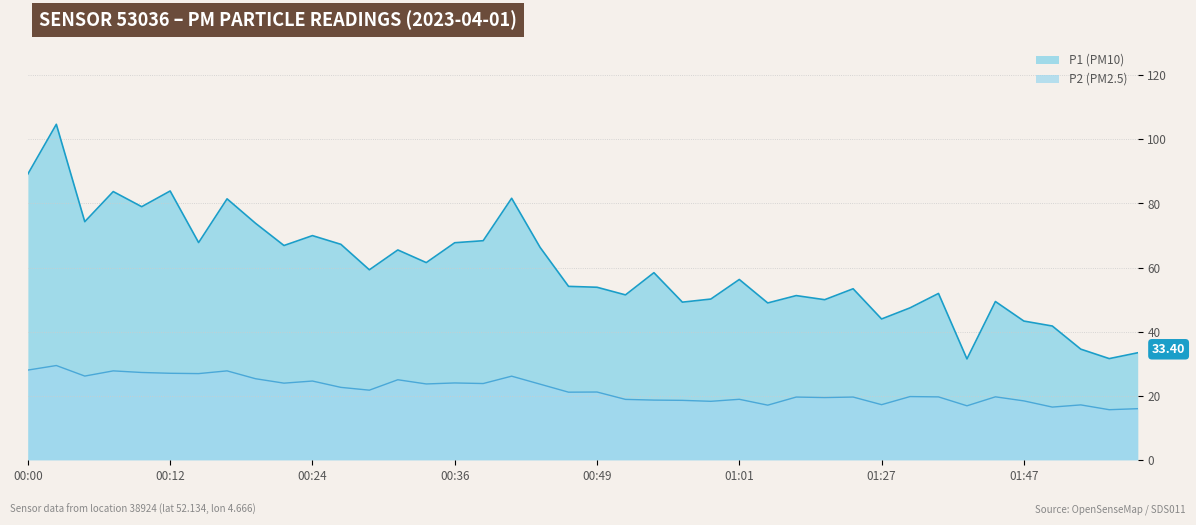

Reading right to left, extract all data points from this chart.

P1: 33.4	31.6	34.5	41.8	43.3	49.4	31.5	51.9	47.4	44.0	53.4	50.0	51.2	49.0	56.3	50.2	49.2	58.4	51.5	53.9	54.1	66.3	81.6	68.4	67.8	61.5	65.5	59.3	67.2	70.0	66.9	73.8	81.5	67.8	83.9	79.0	83.7	74.3	104.7	89.2
P2: 15.9	15.6	17.1	16.4	18.4	19.6	16.9	19.6	19.7	17.2	19.6	19.4	19.6	17.1	18.9	18.2	18.6	18.6	18.9	21.1	21.1	23.6	26.1	23.8	24.0	23.7	25.0	21.7	22.6	24.6	23.9	25.3	27.8	26.9	27.0	27.2	27.8	26.1	29.4	28.0